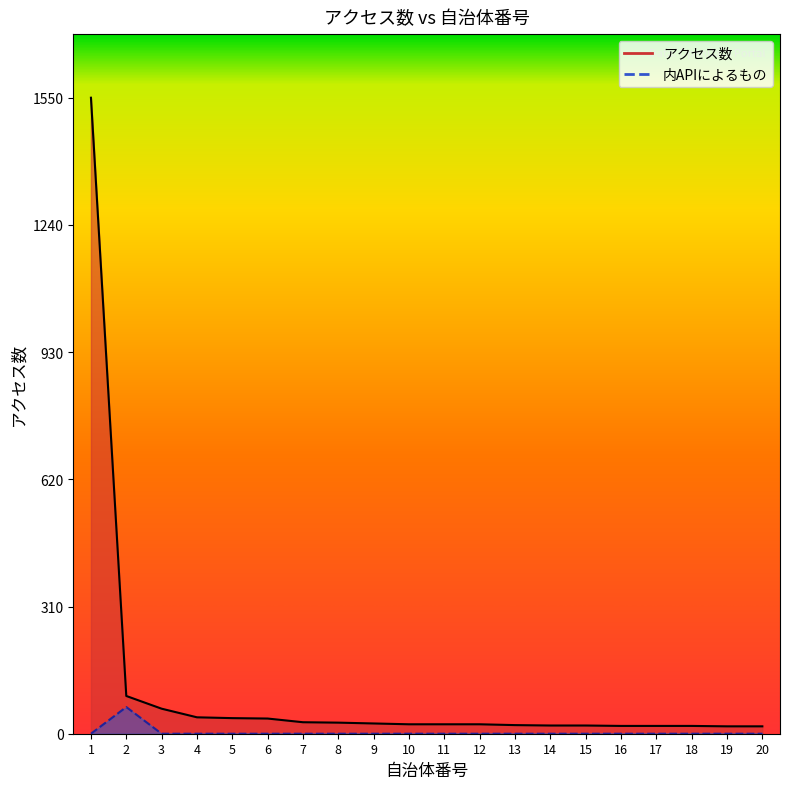

What is the average value of the アクセス数 series?

106